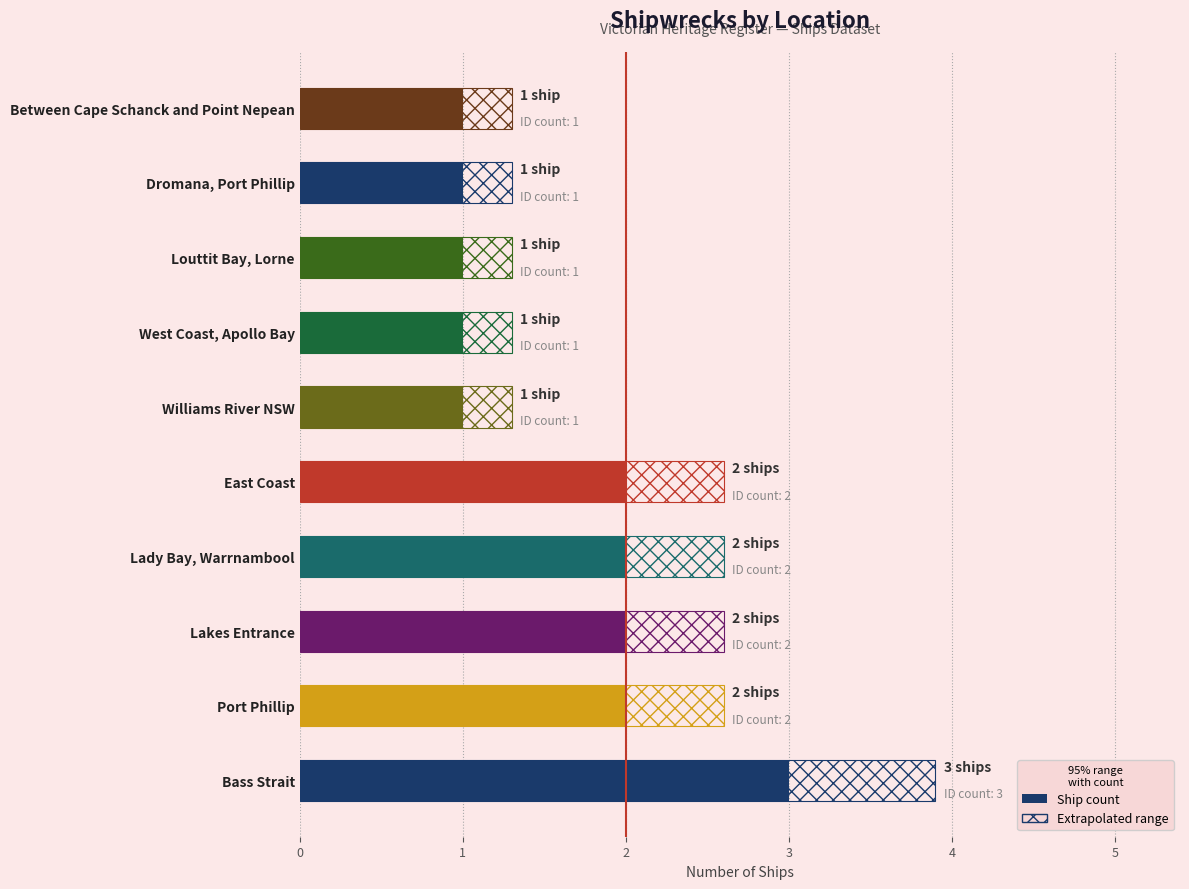

What is the greatest value displayed?

3